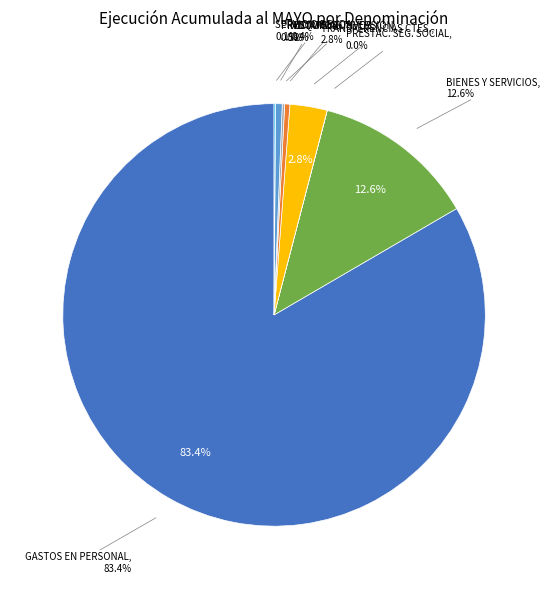

To the nearest percent, what is the difference between the largest and smallest slice percentages?

83%